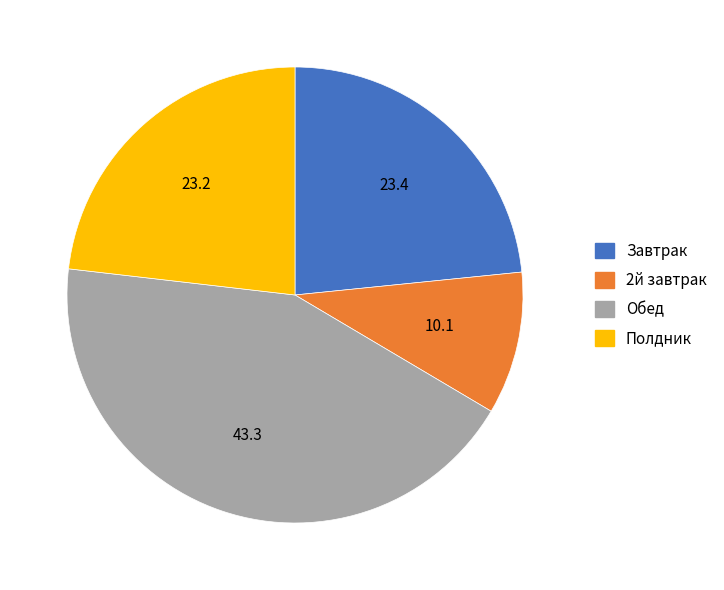

Count the number of slices in the pie.

4